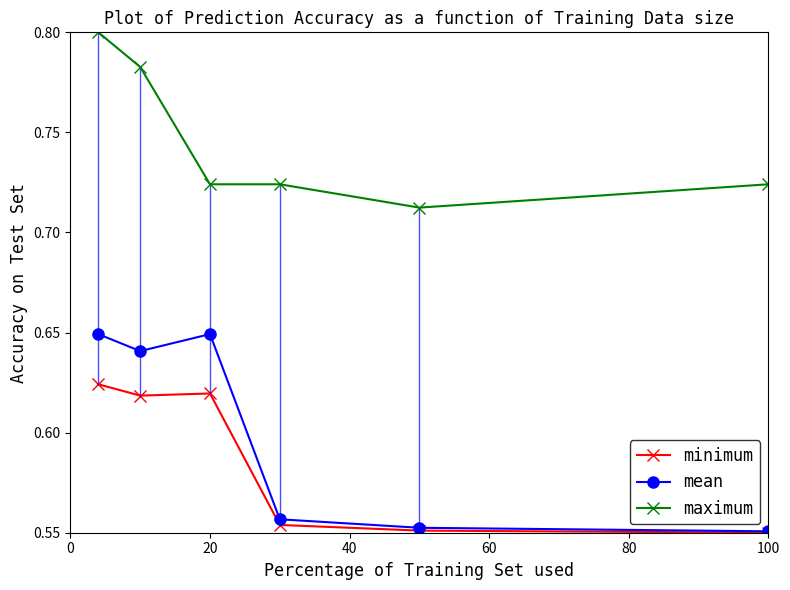

True or false: mean and maximum cross at least once.

False